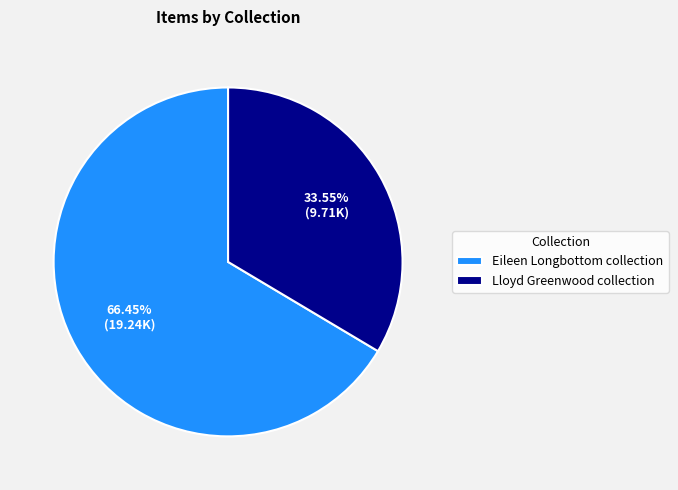

Which slice represents more than half of the pie?

Eileen Longbottom collection